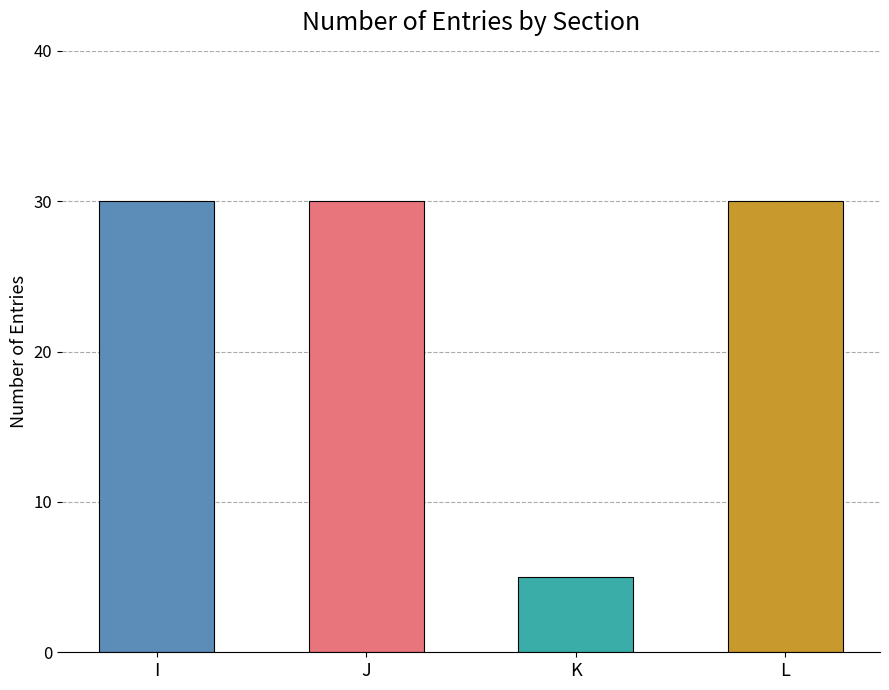

How many categories are shown in the chart?

4